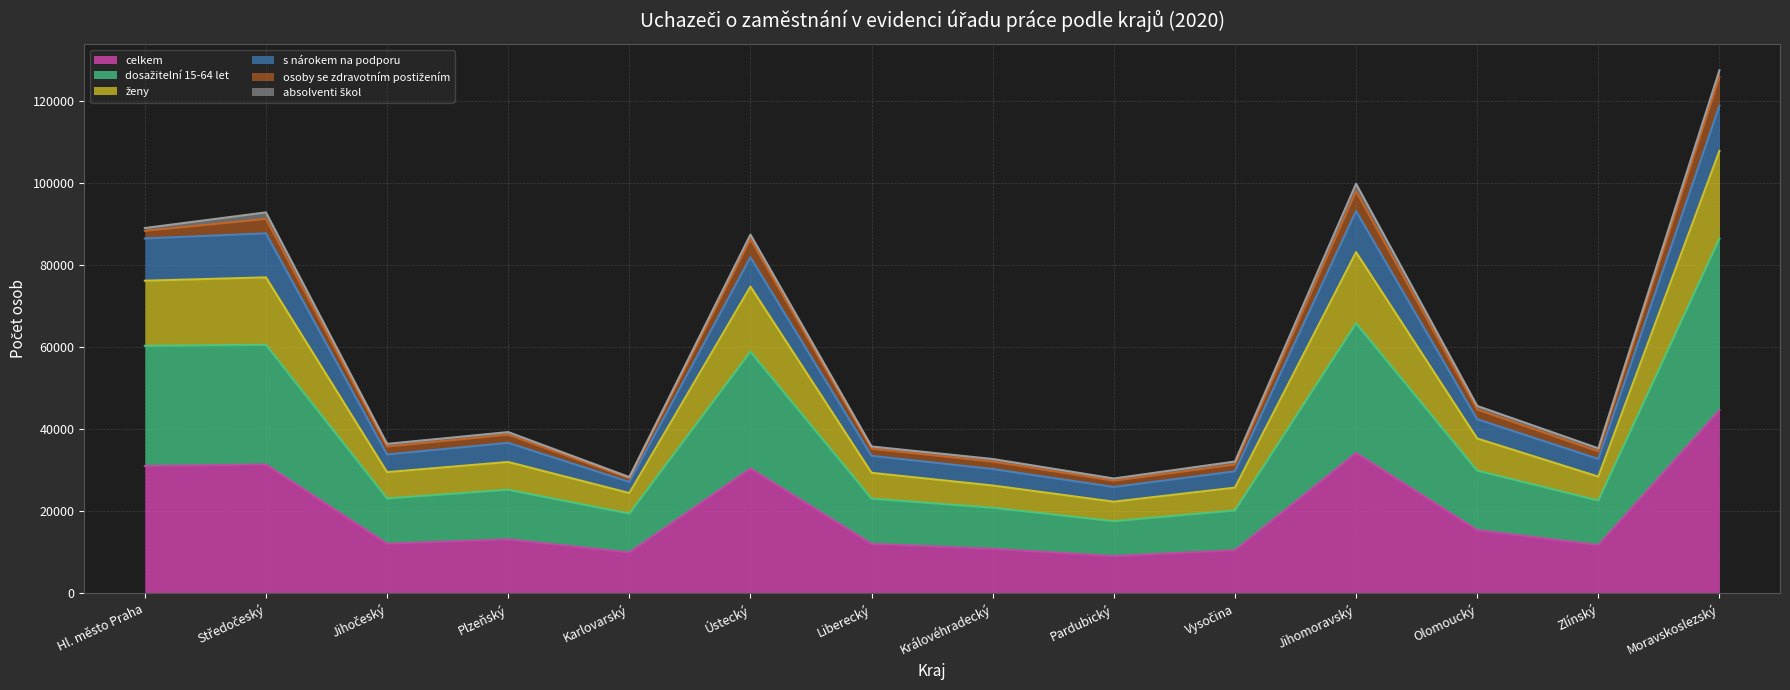

What position from the left is Zlínský?

13